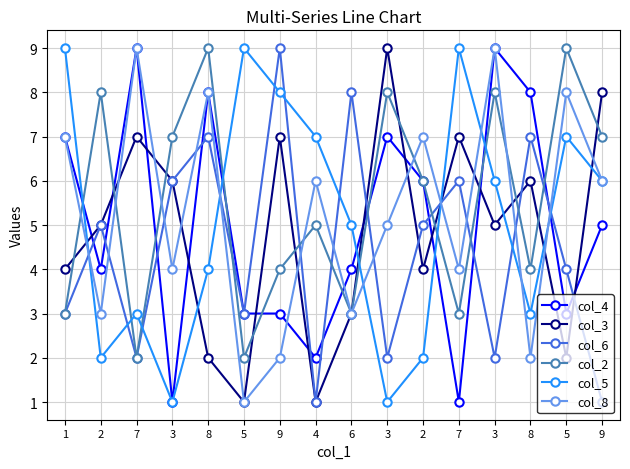

What are all the series names shown in the legend?

col_4, col_3, col_6, col_2, col_5, col_8